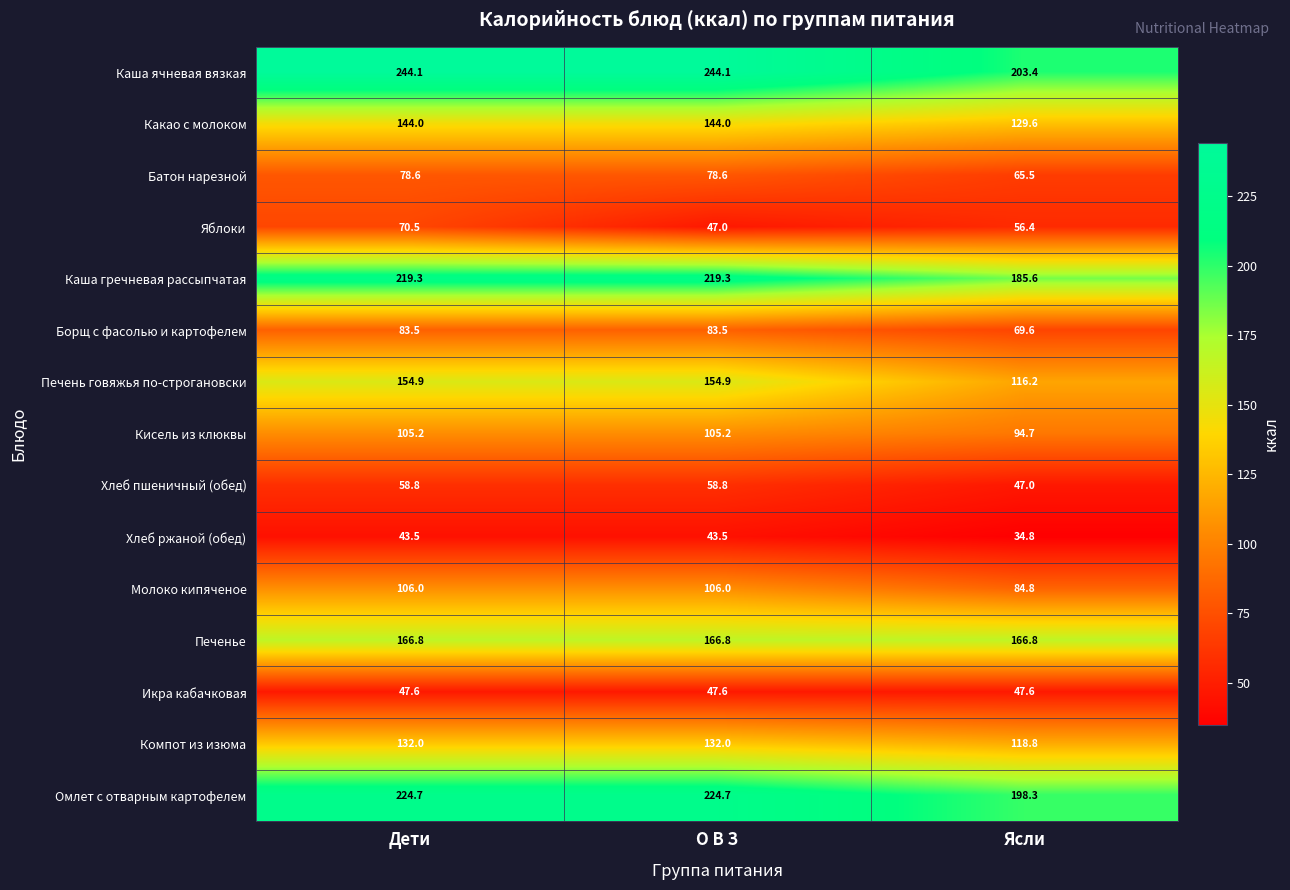

Between О В З and Ясли, which series saw the biggest shift?

Каша ячневая вязкая